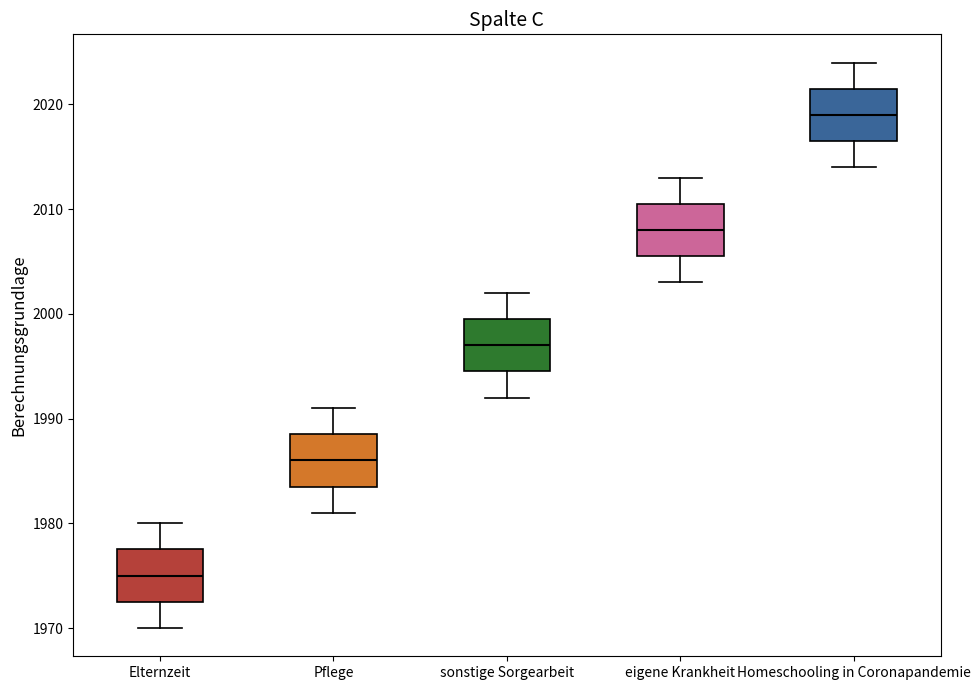

Where does the median line of the box for sonstige Sorgearbeit sit on the y-axis? The values are not printed on the chart, so give them approximately, as read against the axis.

1997